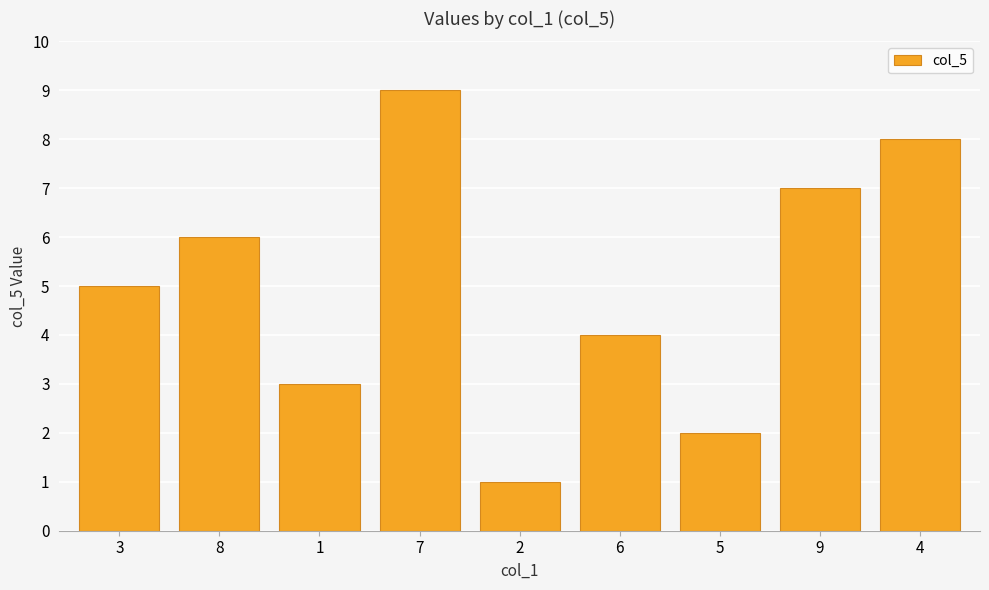

How many distinct data groups are displayed?

1